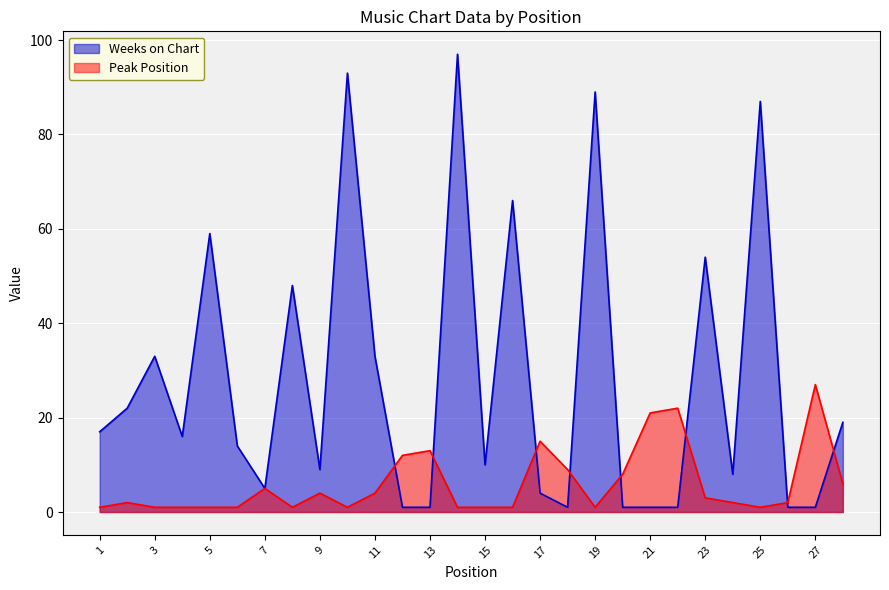

At which category does Peak Position reach its first local valley?

8